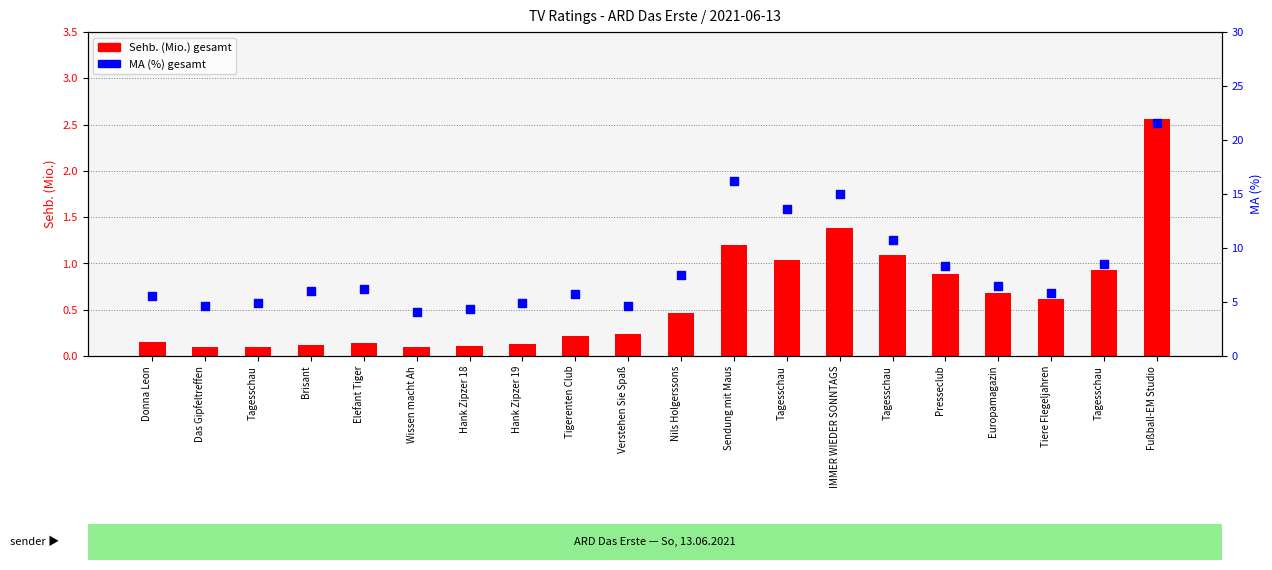

Which series has the largest total across all categories?

MA (%) gesamt